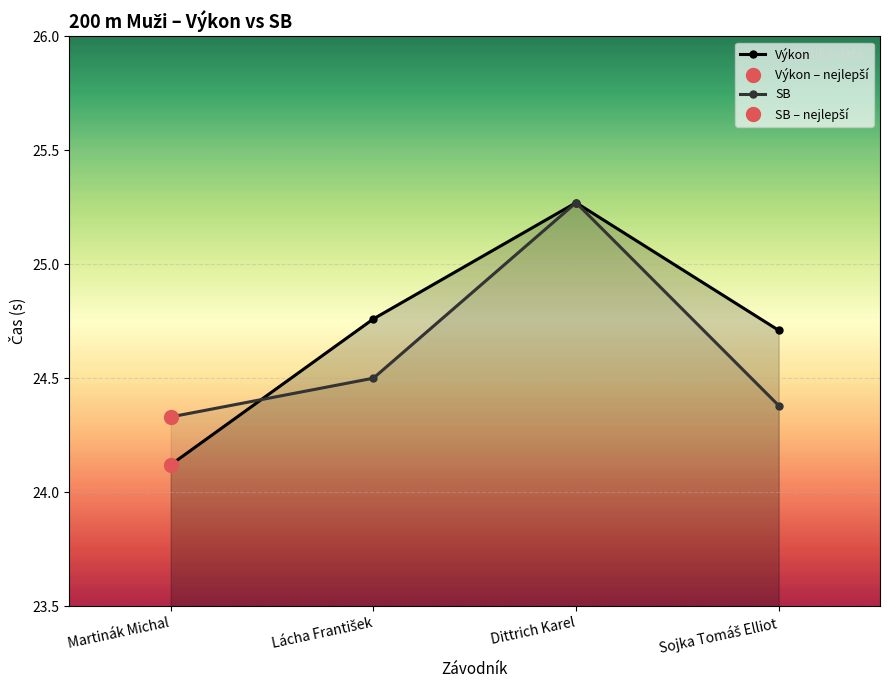

Count the Výkon values in the range 24 to 25.

3